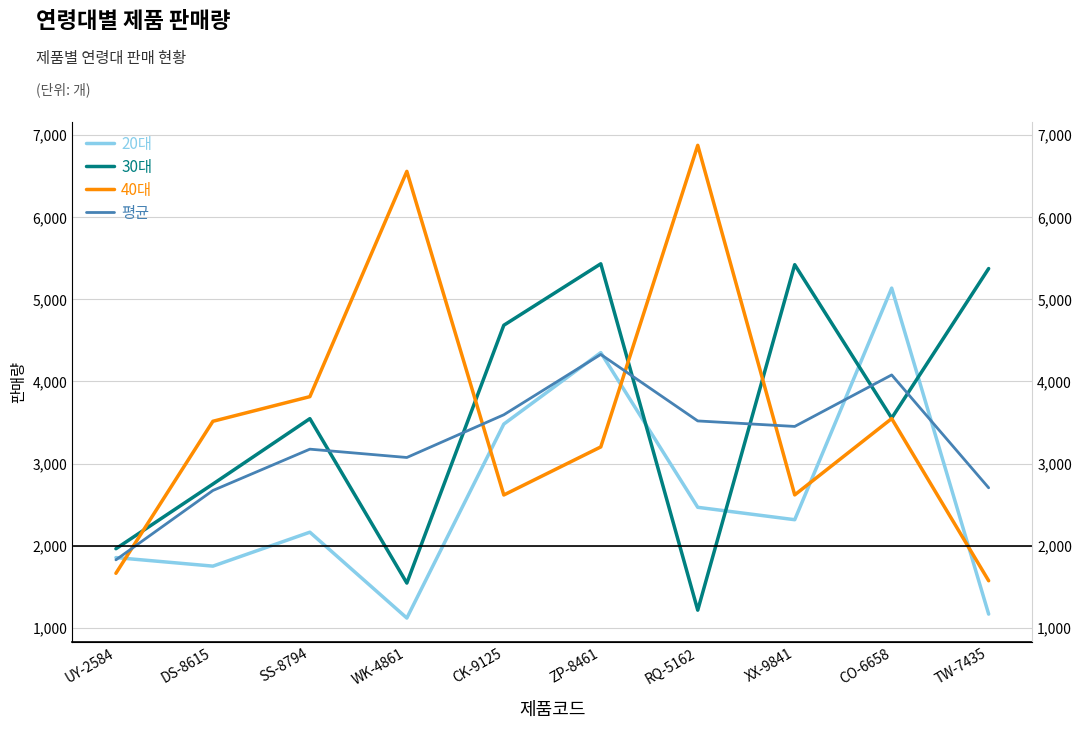

What position from the left is CO-6658?

9